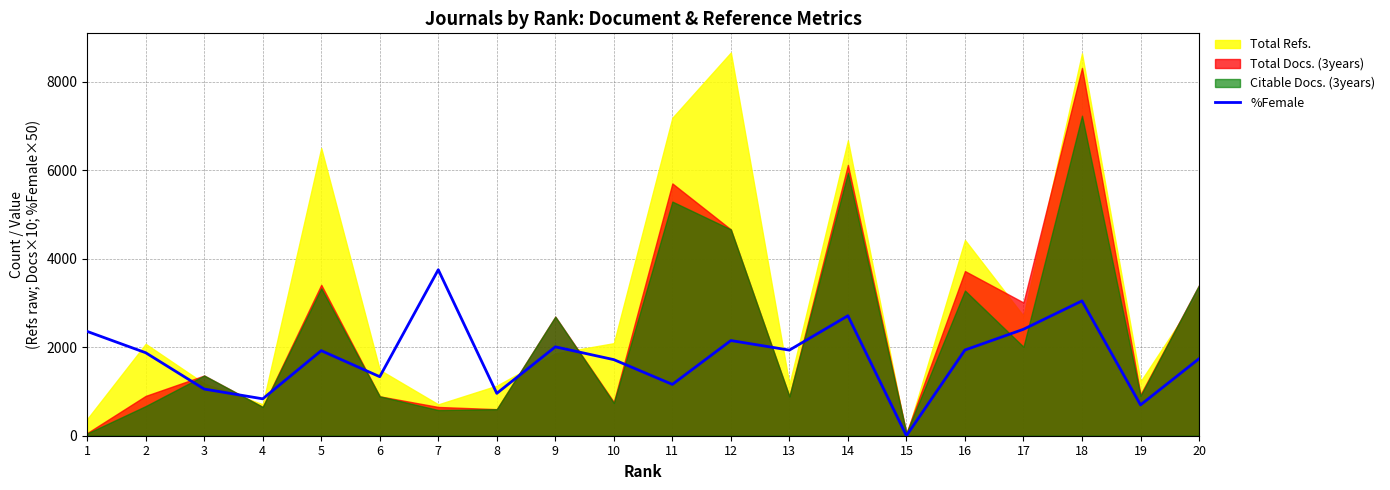

The value of %Female at 14 is 4846.0. True or false?

False